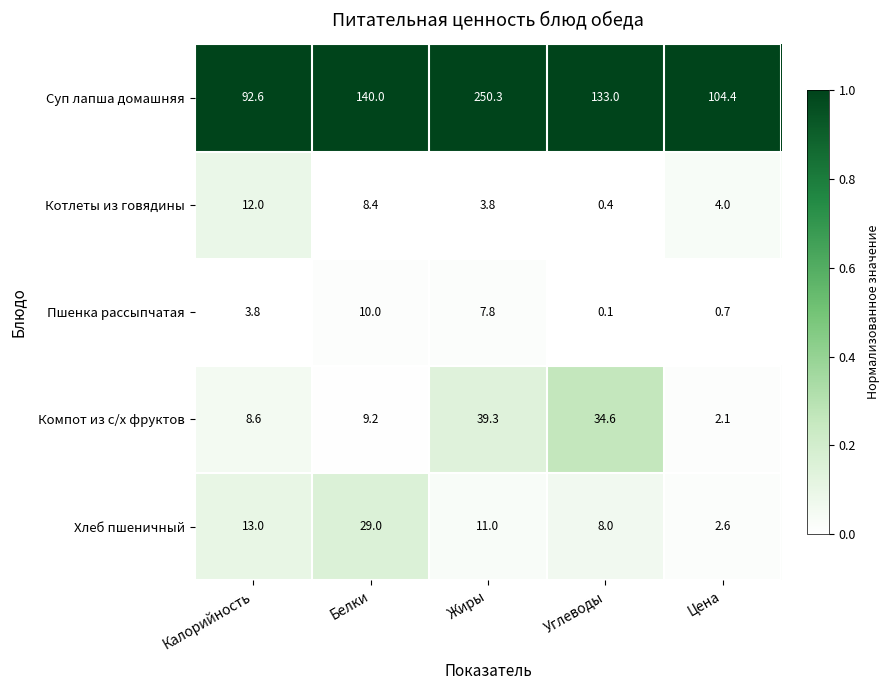

Which series has the largest range (max minus min)?

Суп лапша домашняя